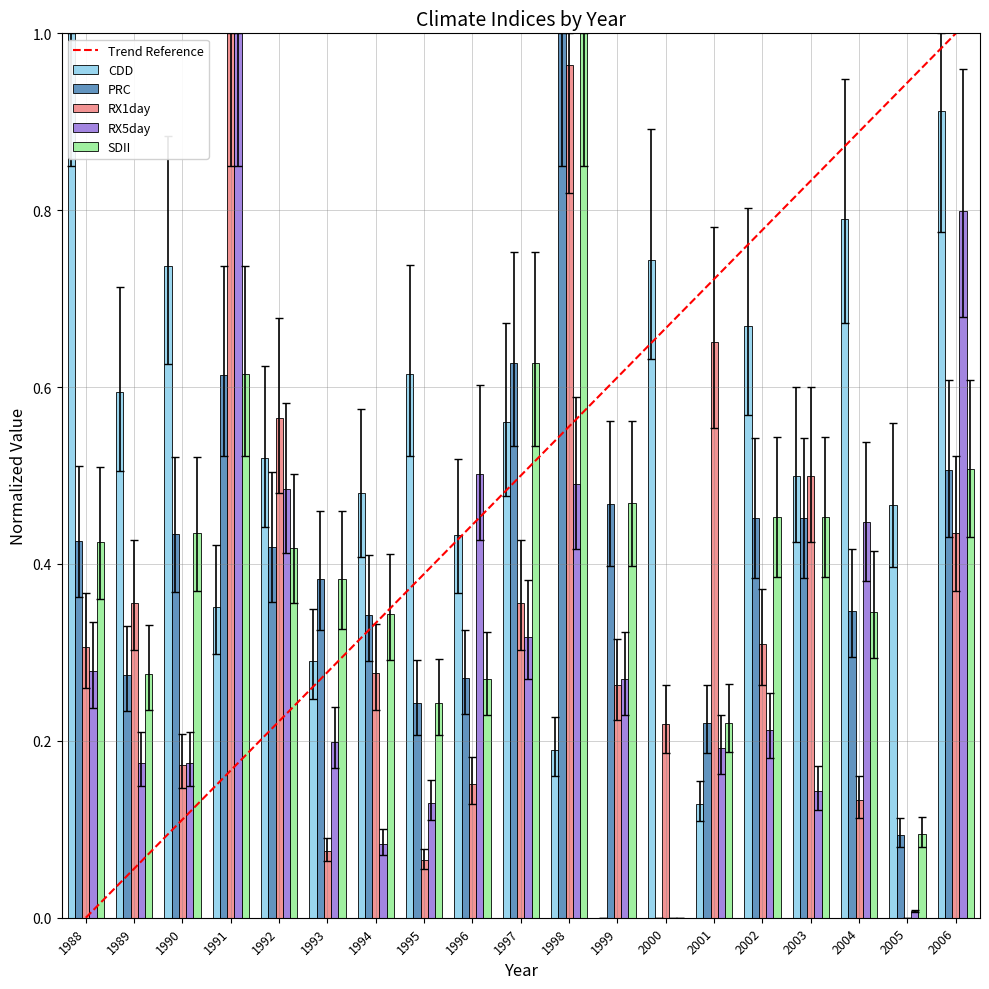

Between 1999 and 2001, which series saw the biggest shift?

RX1day